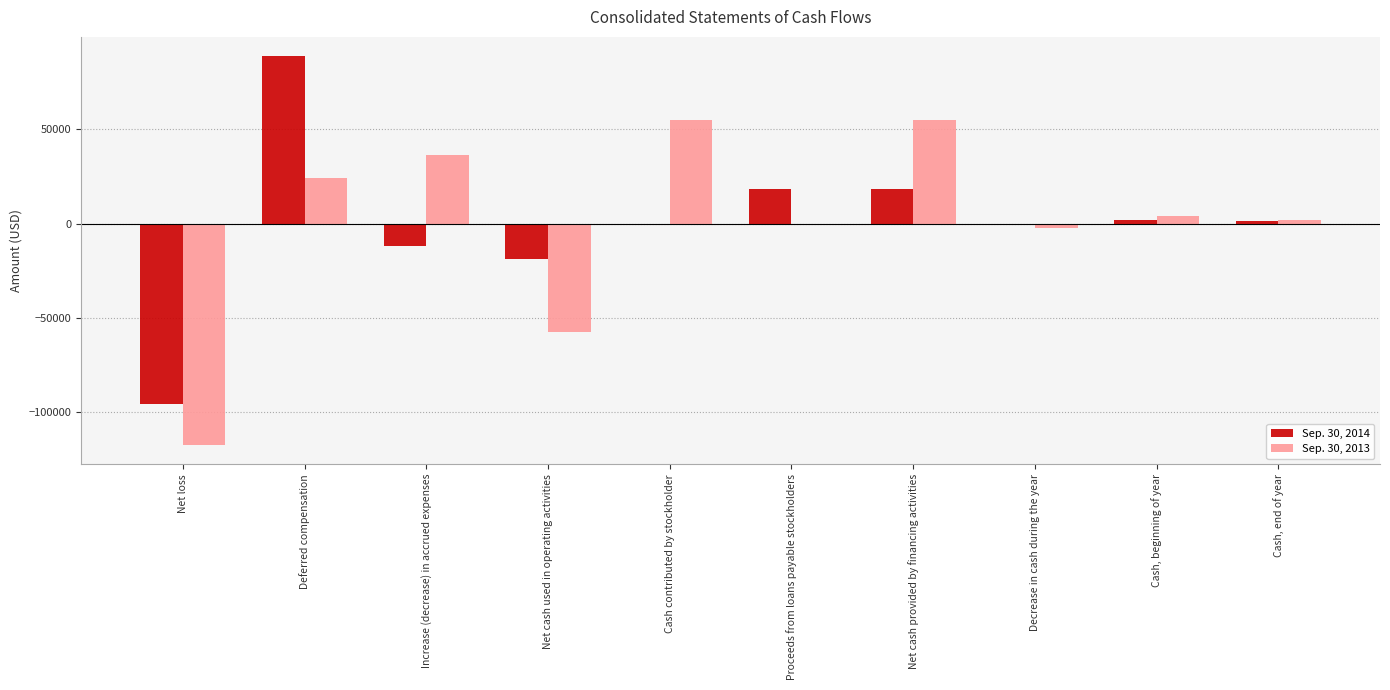

What is the total value across all series at Deferred compensation?

112800